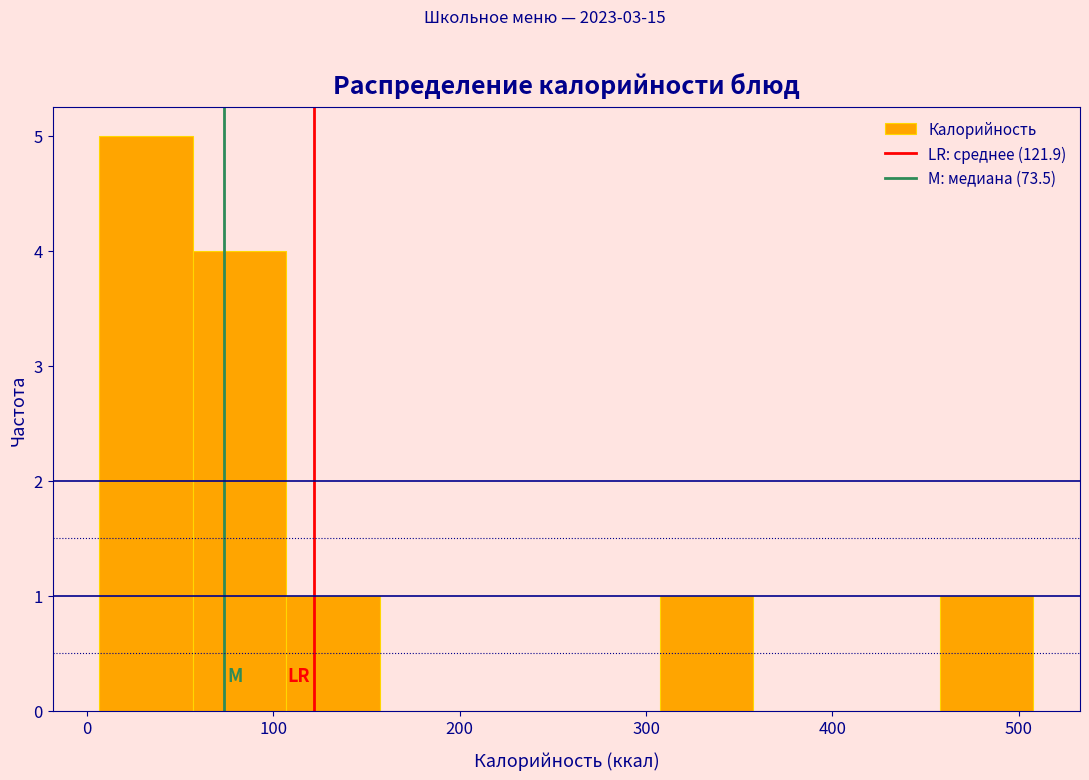

Reading left to right, transcribe this chart: for each bar, give the range it covers on the x-axis and its height. Neither the bar edges nor the heights are printed on the chart, so give them approximately, as read against the axes.

10 to 60: 5
60 to 110: 4
110 to 160: 1
160 to 210: 0
210 to 260: 0
260 to 310: 0
310 to 360: 1
360 to 410: 0
410 to 460: 0
460 to 510: 1